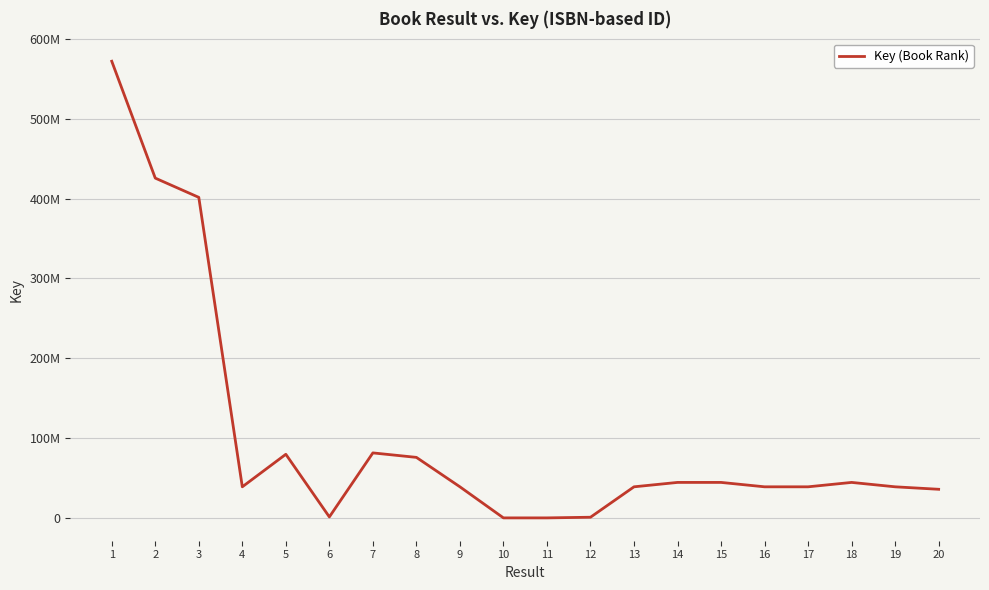

Reading left to right, list all the values displayed in this chart.

571786460	425523556	401437135	39214697	79927160	1531549	81654217	76053639	39214853	326588	326590	1149608	39214085	44716456	44717569	39213897	39214456	44717132	39213657	36124177